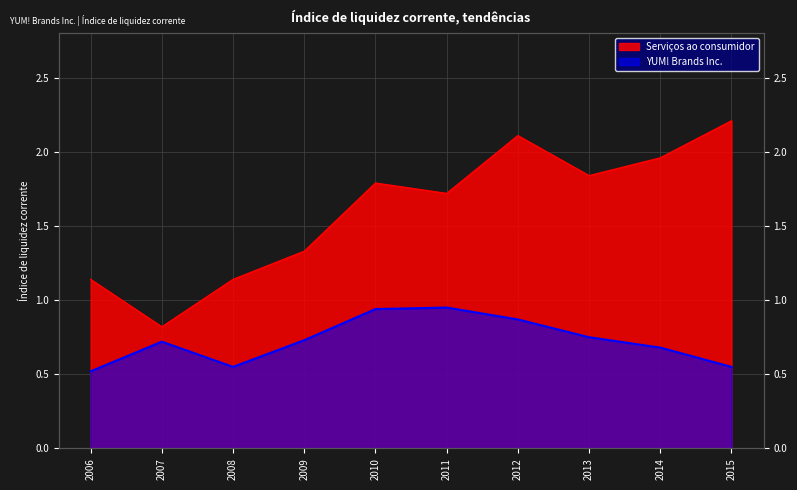

Rank the categories by YUM! Brands Inc. value from highest to lowest.

2011, 2010, 2012, 2013, 2009, 2007, 2014, 2008, 2015, 2006